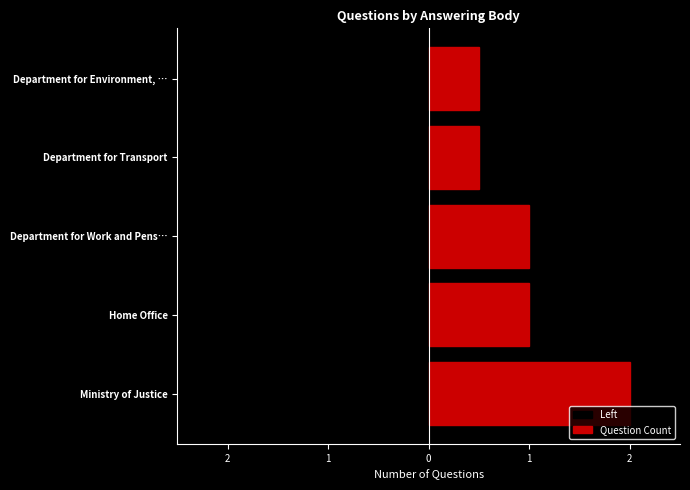

What is the value of the Left bar at the 3rd from the left?

-1.0